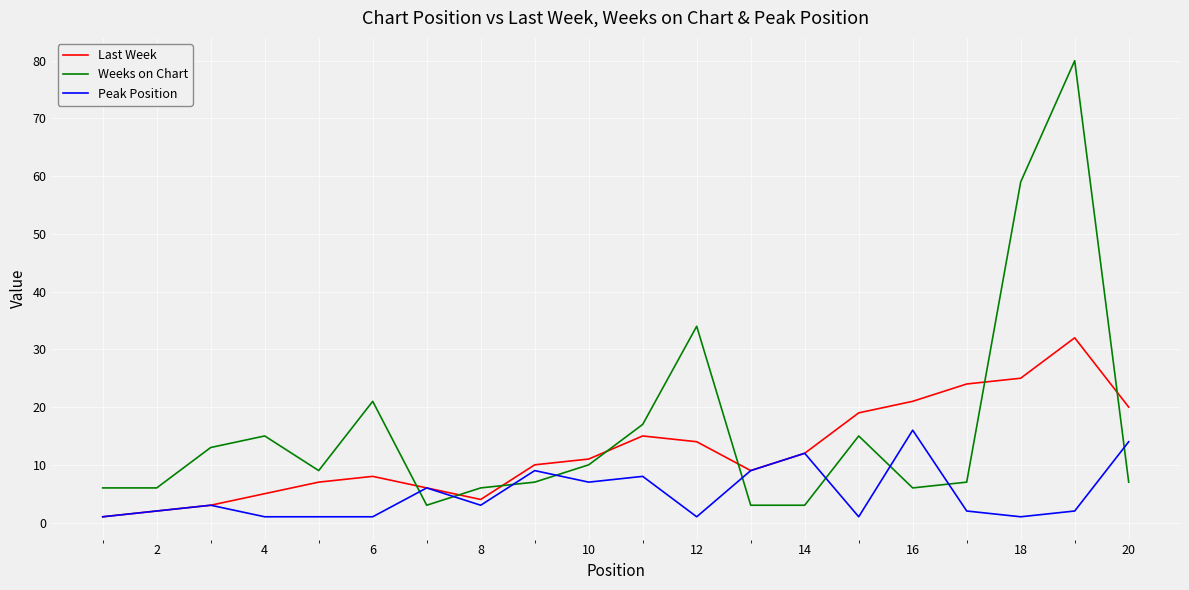

How many categories are shown in the chart?

20